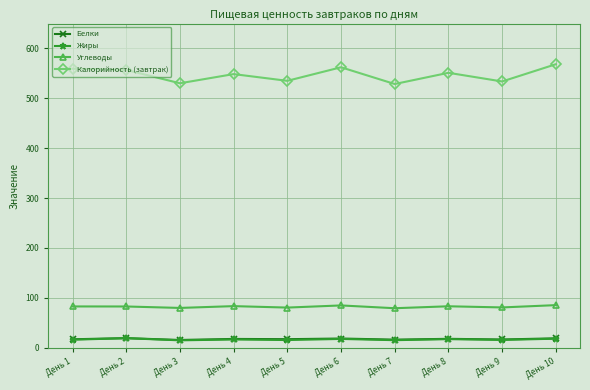

True or false: Жиры and Углеводы cross at least once.

False